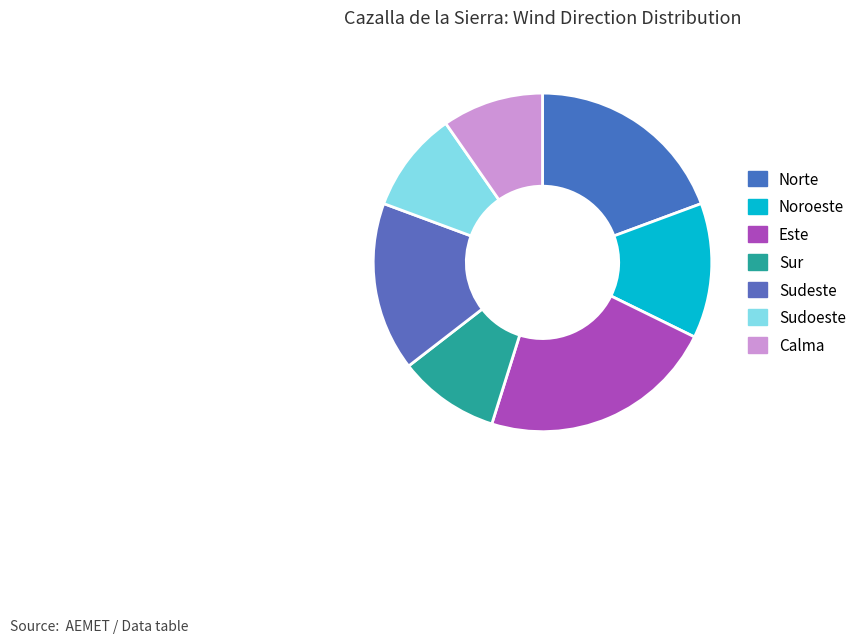

To the nearest percent, what is the average slice percentage?

14%